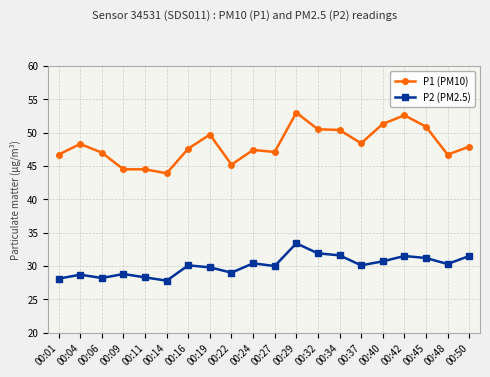

Which series has the largest total across all categories?

P1 (PM10)